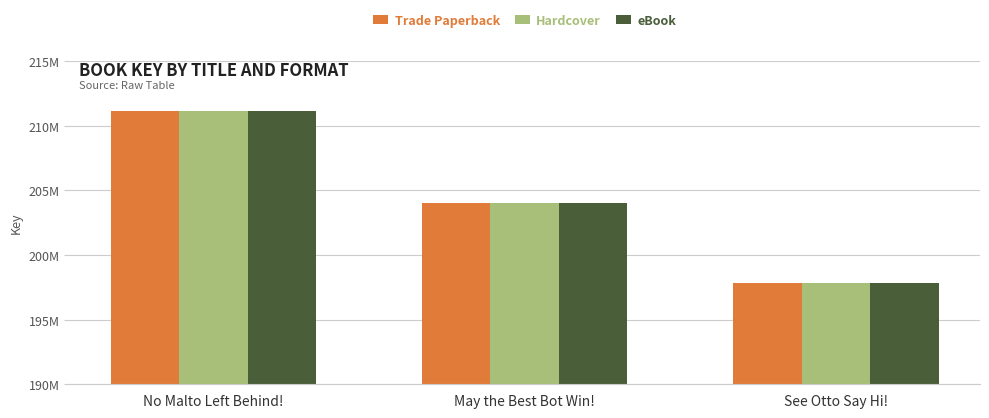

Does the chart contain stacked bars?

No